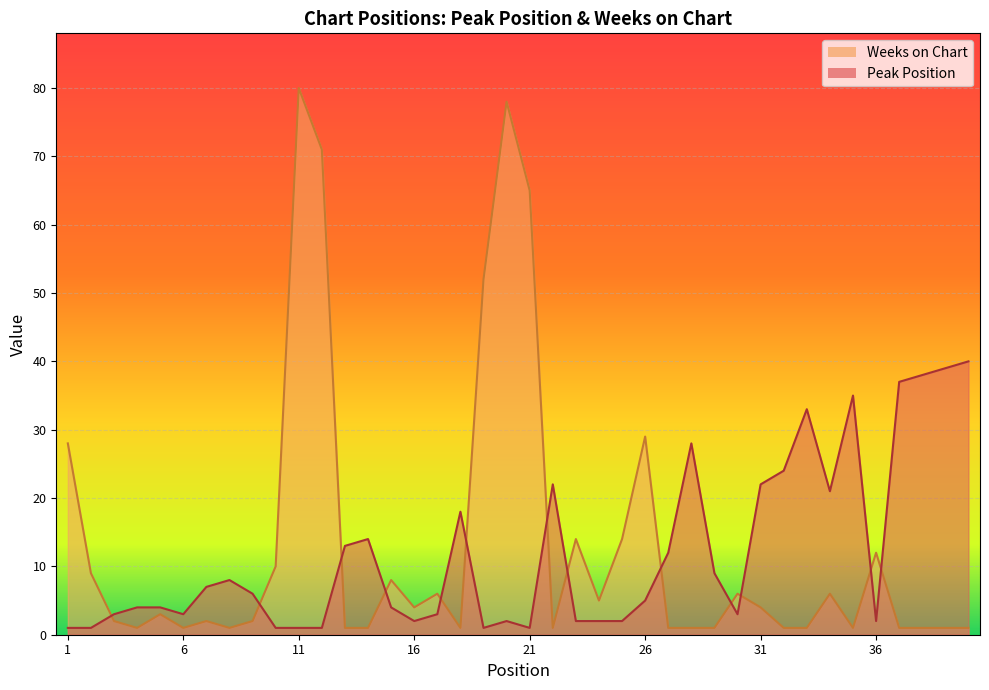

True or false: Peak Position has more than 1 points higher than both neighbors.

True